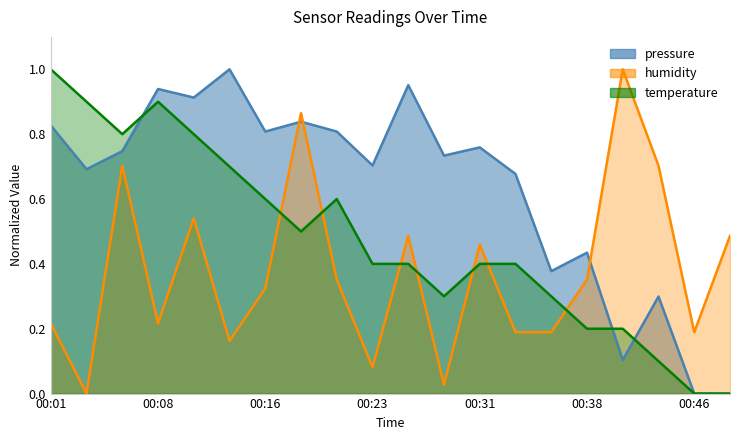

True or false: temperature has a value of 0.3 at 00:41.

False